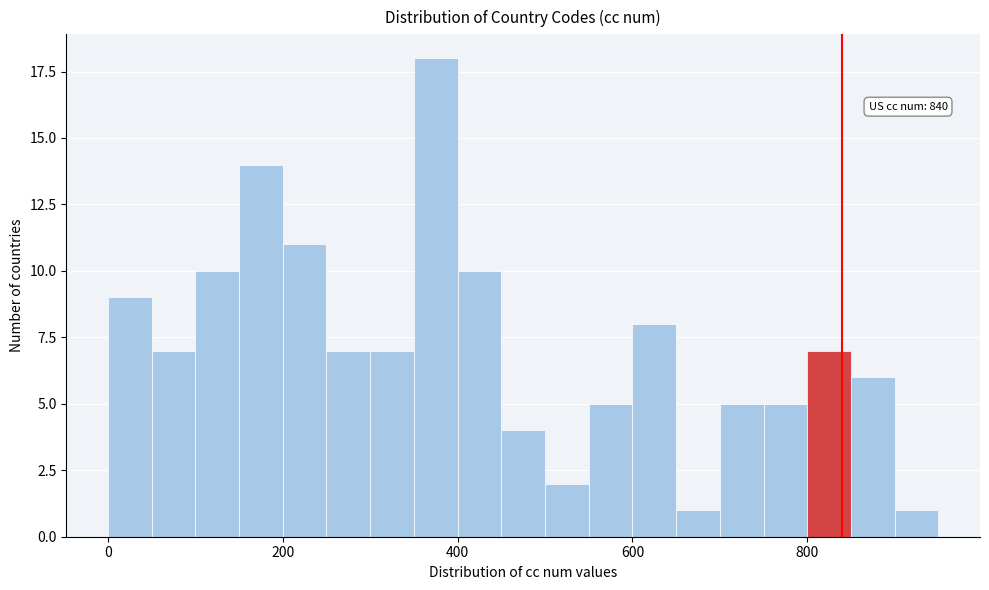

Around what value on the x-axis is the tallest bar? Give the approximate position of its centre, as read against the axis.

380